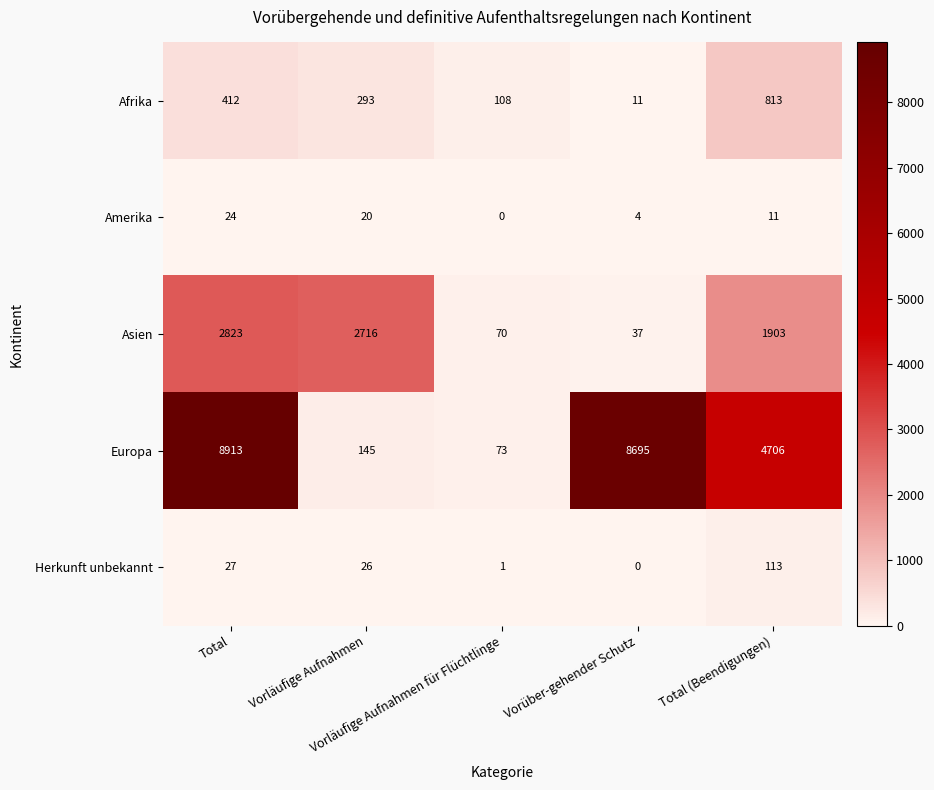

Between Vorläufige Aufnahmen and Vorüber-gehender Schutz, which series saw the biggest shift?

Europa